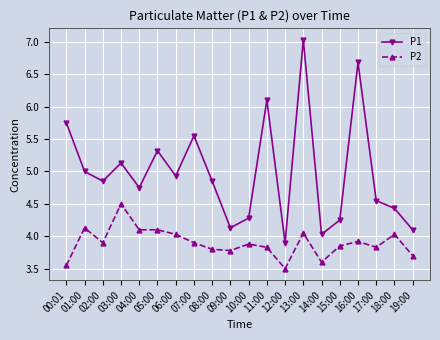

True or false: P1 and P2 cross at least once.

False